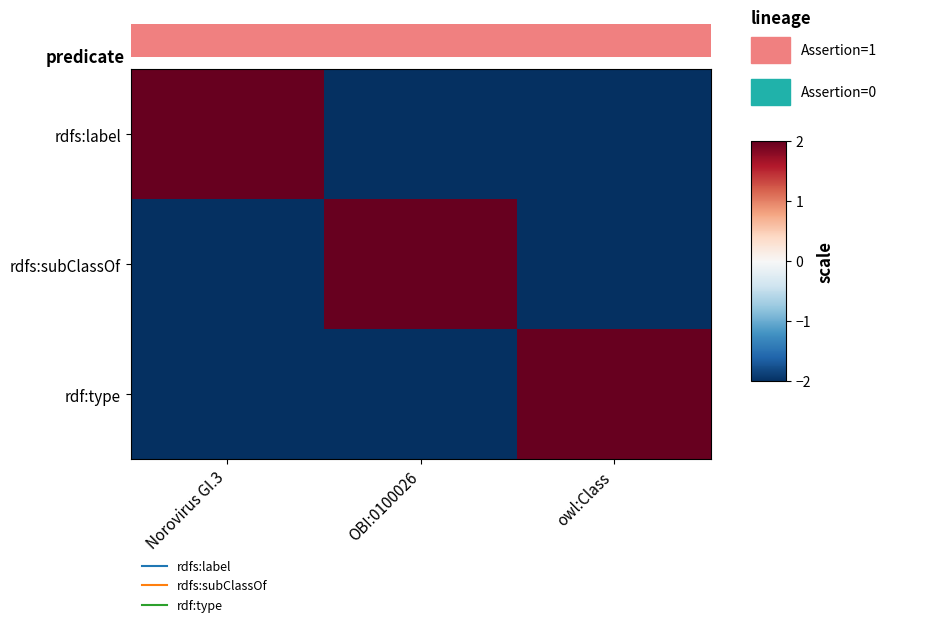

What is the difference between the maximum and minimum values in the rdfs:label series?

4